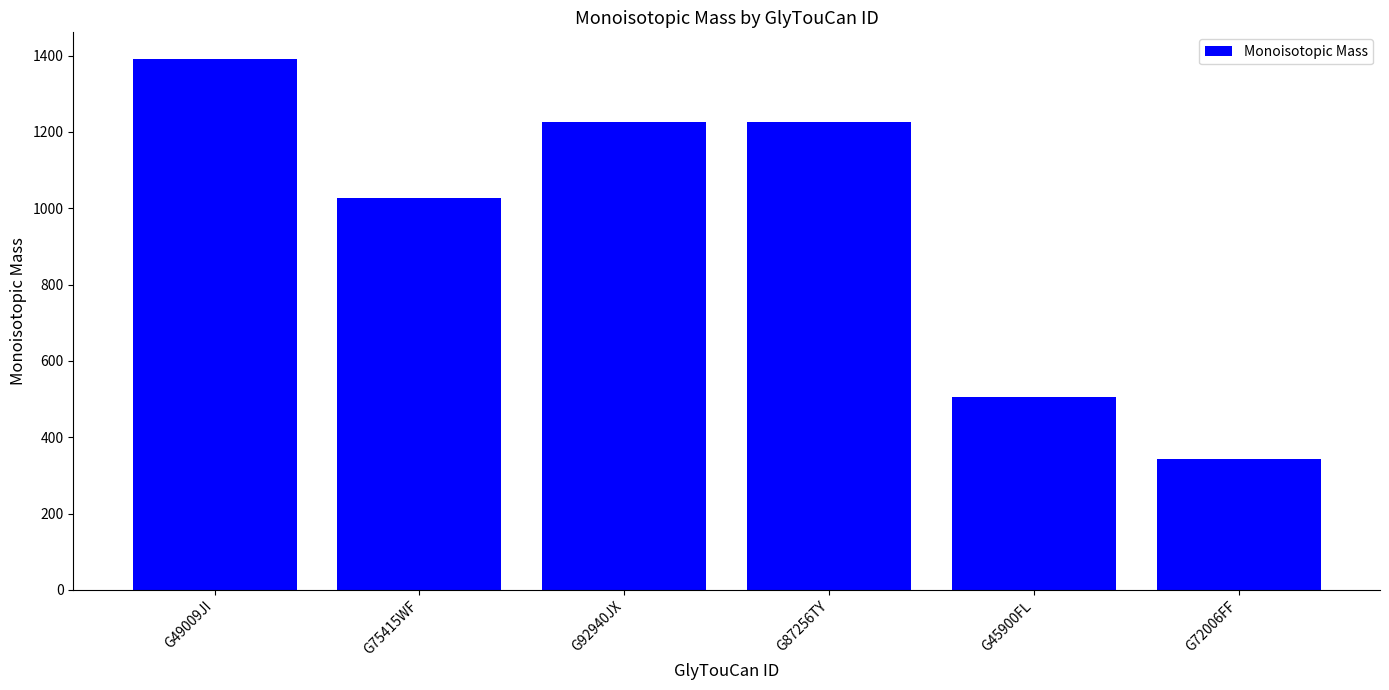

What position from the left is G75415WF?

2